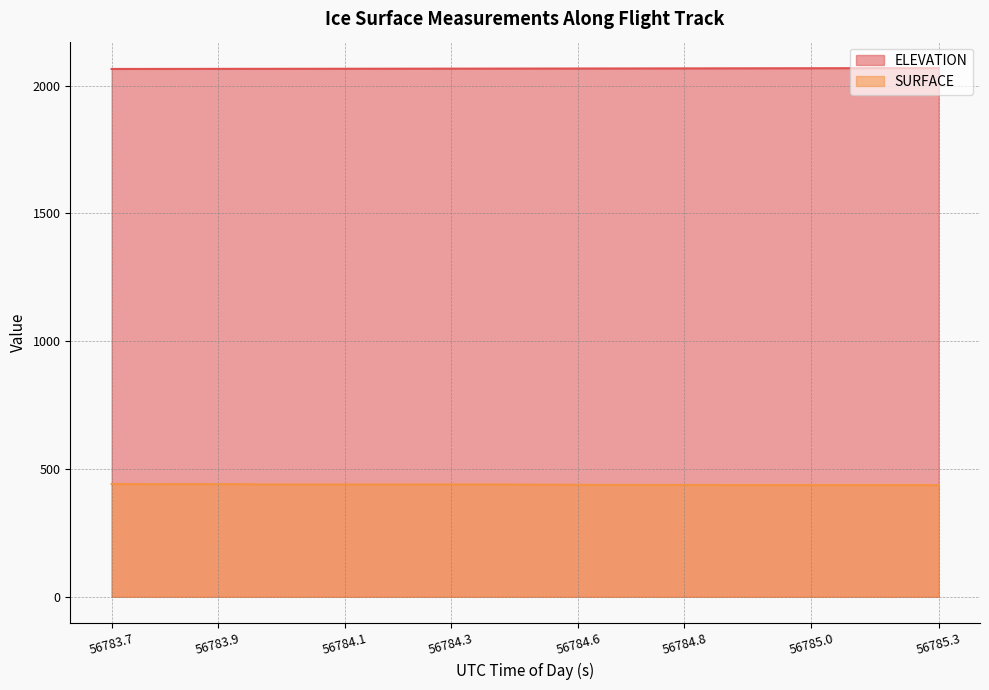

What is the total value across all series at 56784.1?

2505.3